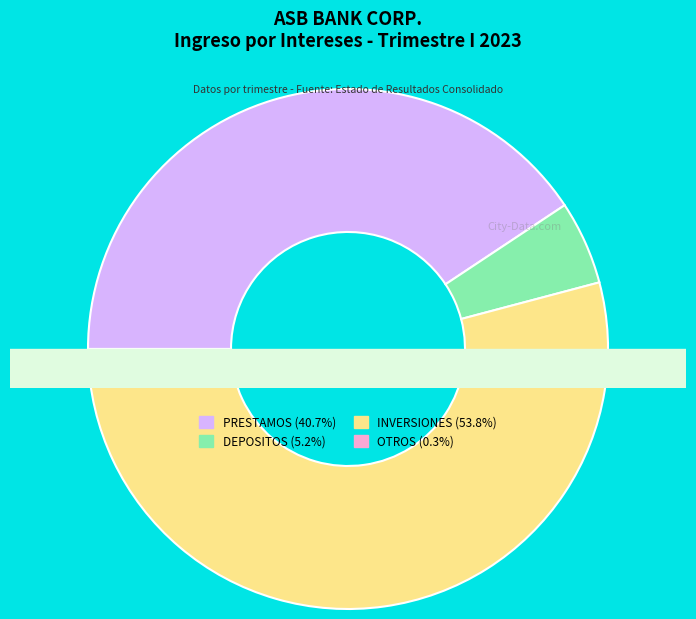

Is it true that PRESTAMOS is 41% of the pie?

True